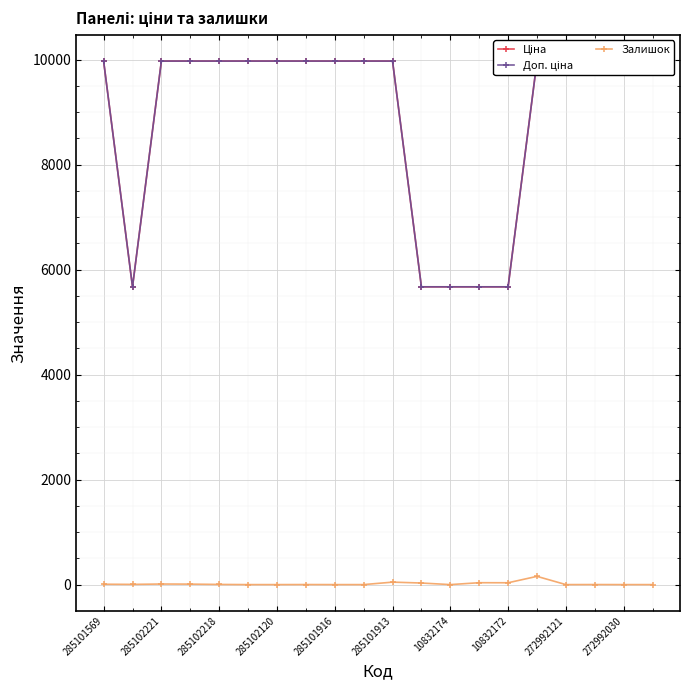

True or false: Доп. ціна and Ціна intersect in this chart.

False